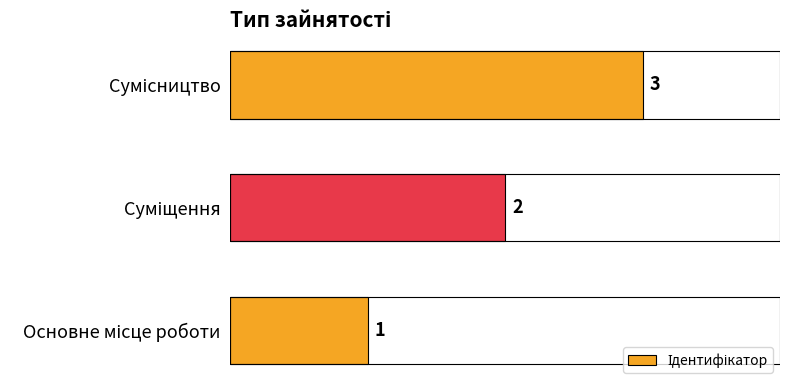

How many values are between 1 and 3?

3